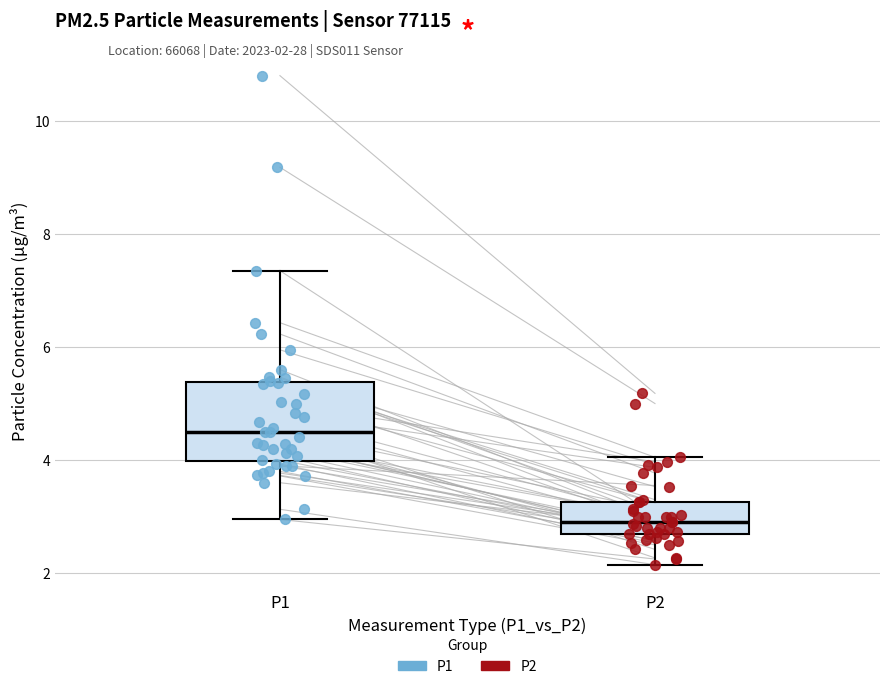

Reading left to right, read every box against the y-axis: the position of its median line, the range the box covers, and the ends of its whiskers. The values are not printed on the chart, so give them approximately, as read against the axis.

P1: median 4.6, box 4.0 to 5.4, whiskers 3.0 to 7.4
P2: median 3.0, box 2.8 to 3.2, whiskers 2.2 to 4.0